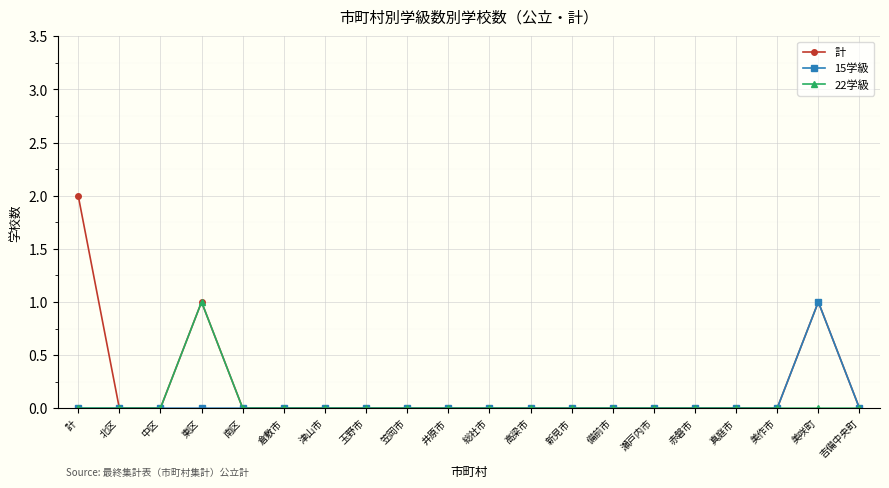

Between 計 and 美作市, which series saw the biggest shift?

計